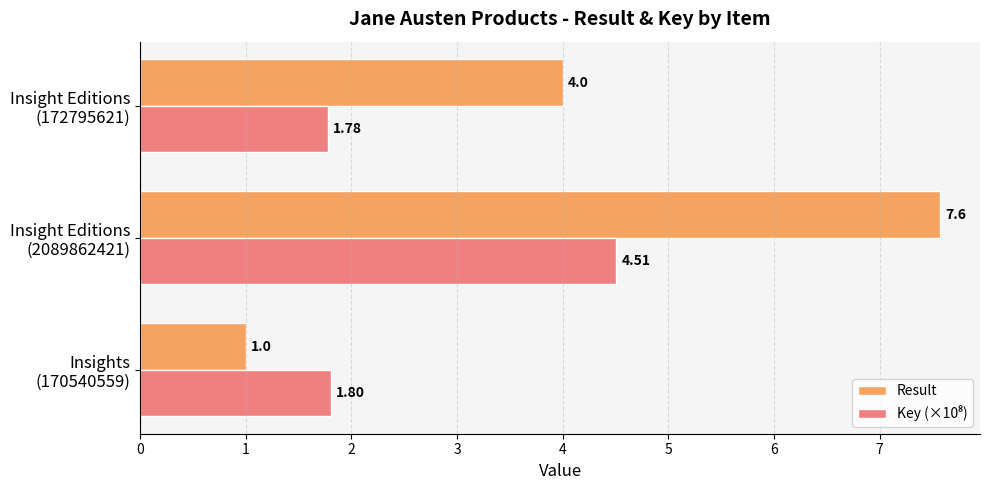

What is the difference between the second highest and minimum values in the Result series?

3.0